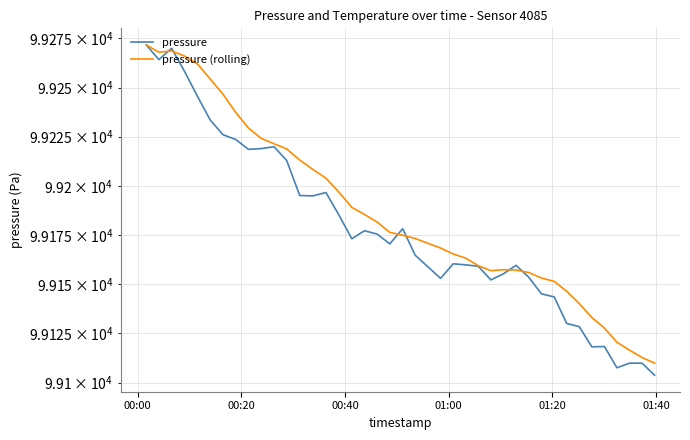

What is the maximum value shown in the chart?

99271.7